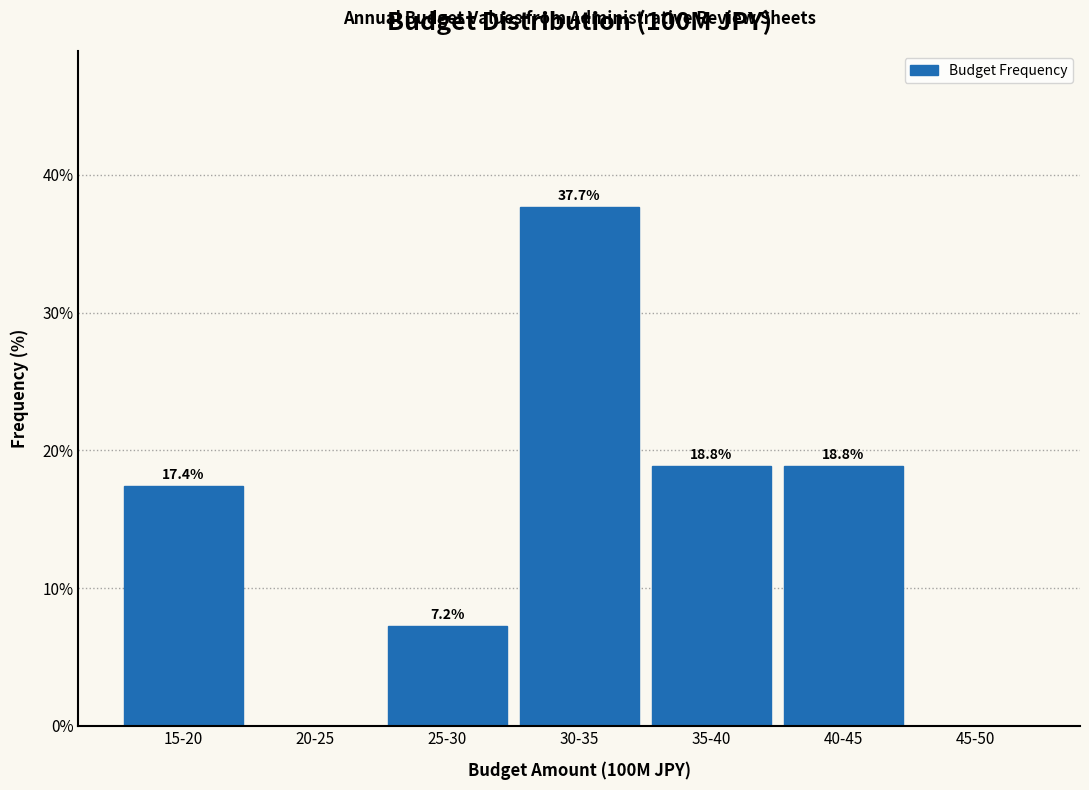

Reading left to right, extract all data points from this chart.

15-20=17.4	20-25=0.0	25-30=7.2	30-35=37.7	35-40=18.8	40-45=18.8	45-50=0.0